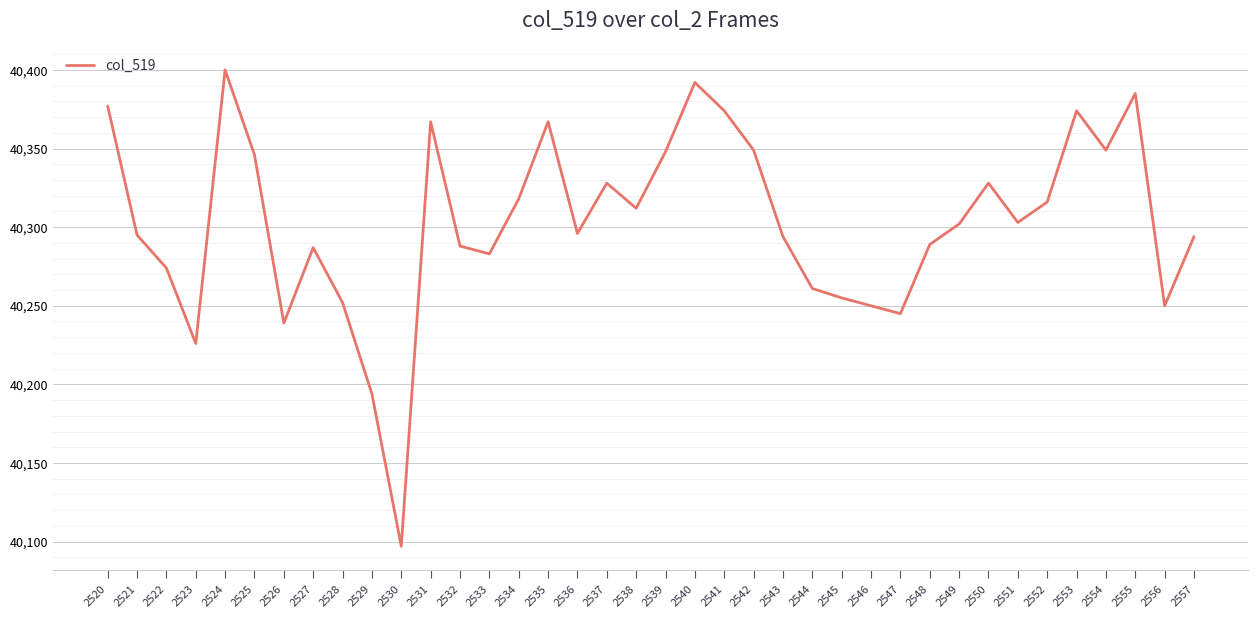

What is the smallest value displayed?

40097